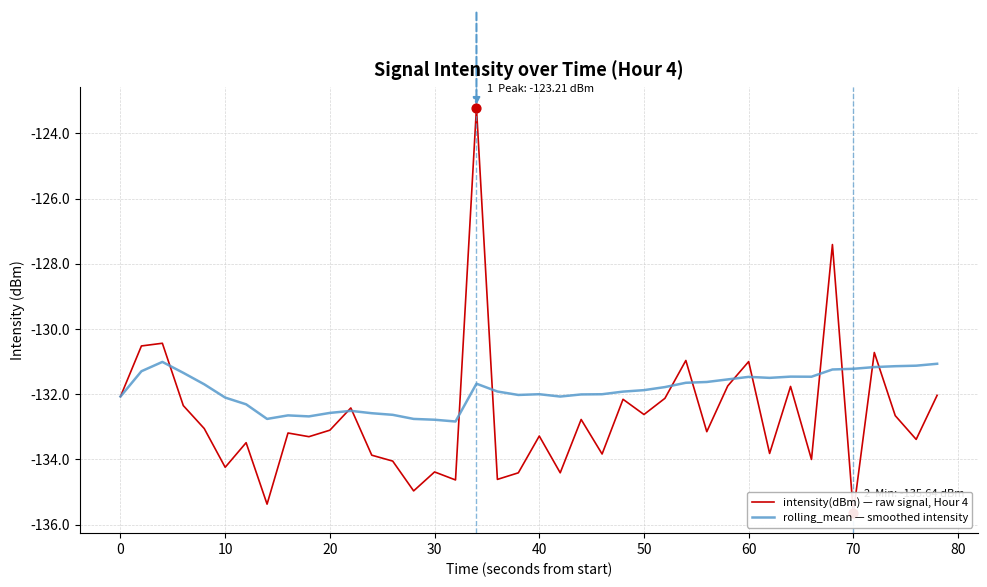

Is it true that rolling_mean — smoothed intensity equals -132.1 at 10?

True